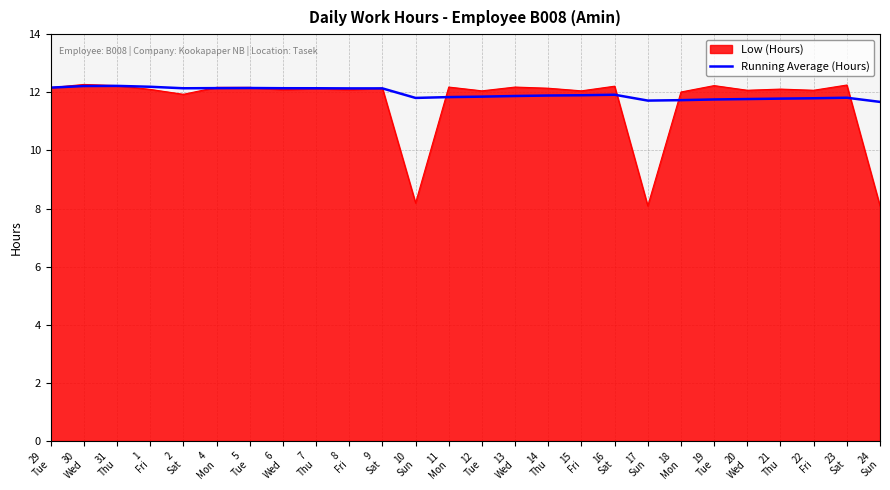

Which series has the widest spread of values?

Low (Hours)